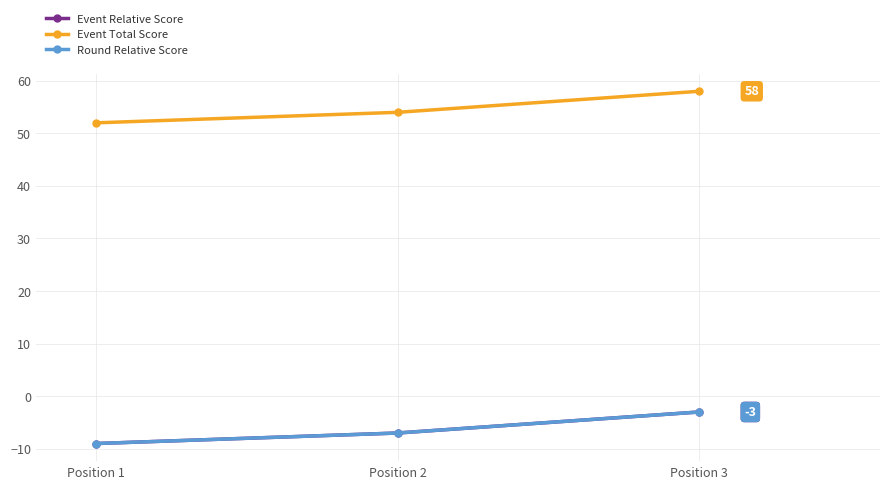

Is this an area chart (filled region under the line)?

No